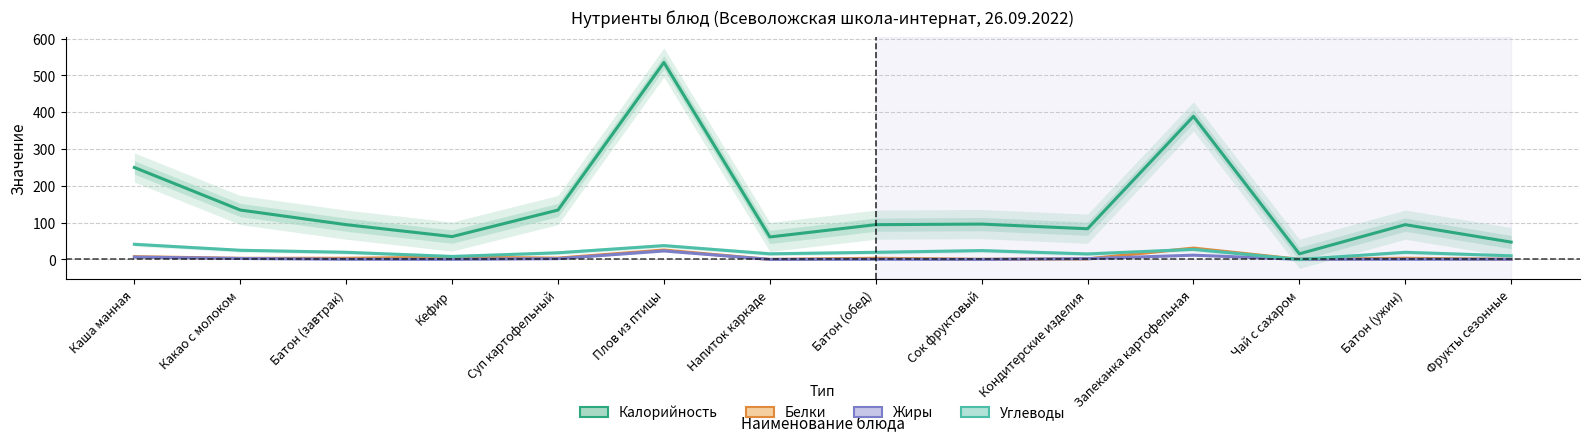

Where do Углеводы and Белки first cross each other?

Кондитерские изделия and Запеканка картофельная